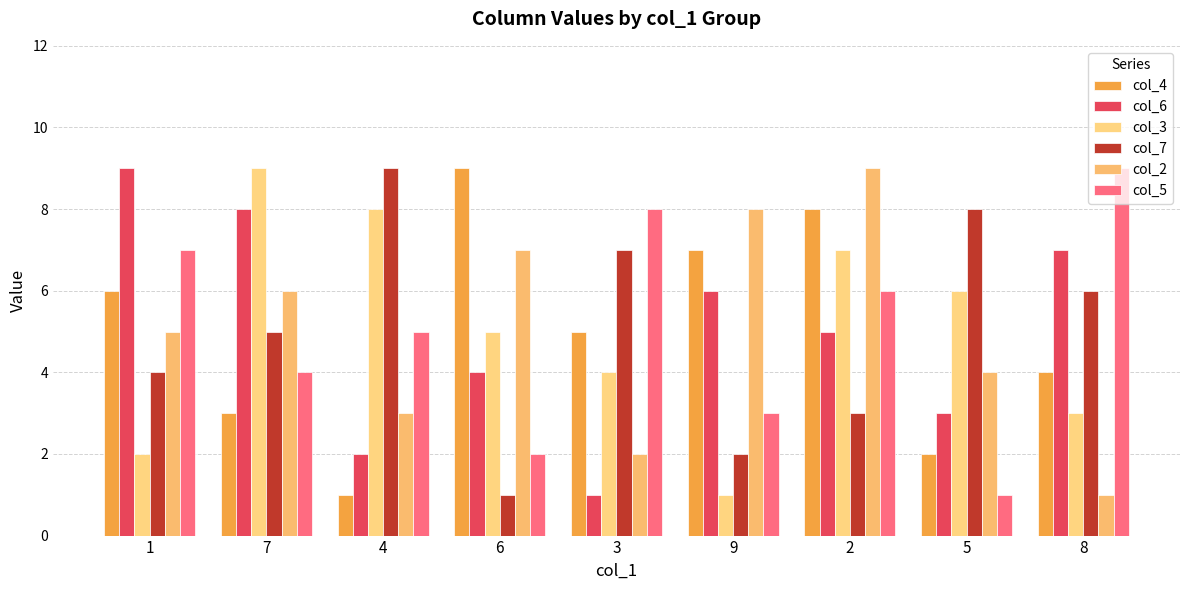

What position from the left is 3?

5